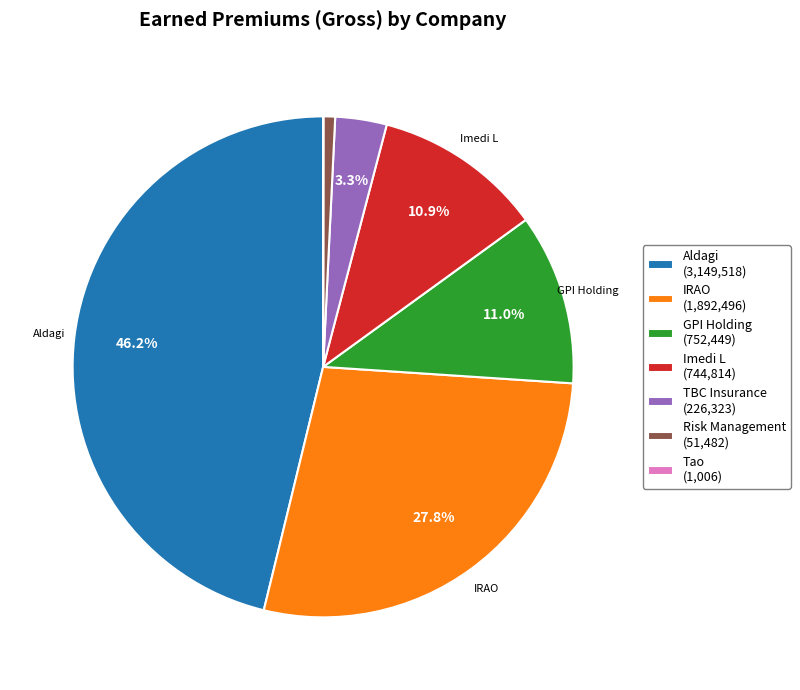

Does any single category account for the majority?

No